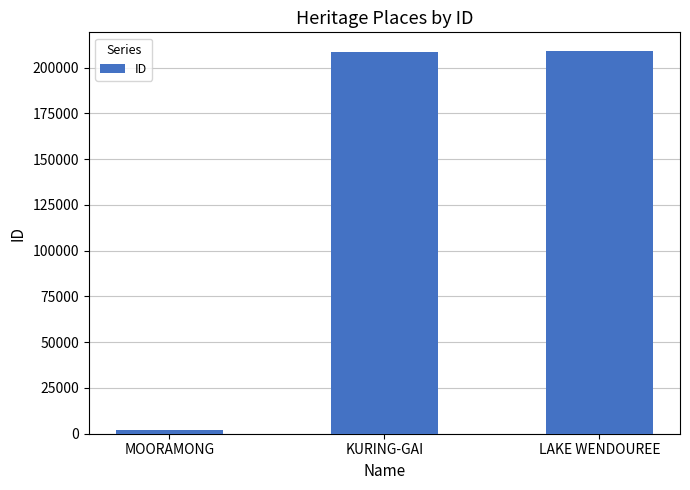

Are the bars horizontal?

No